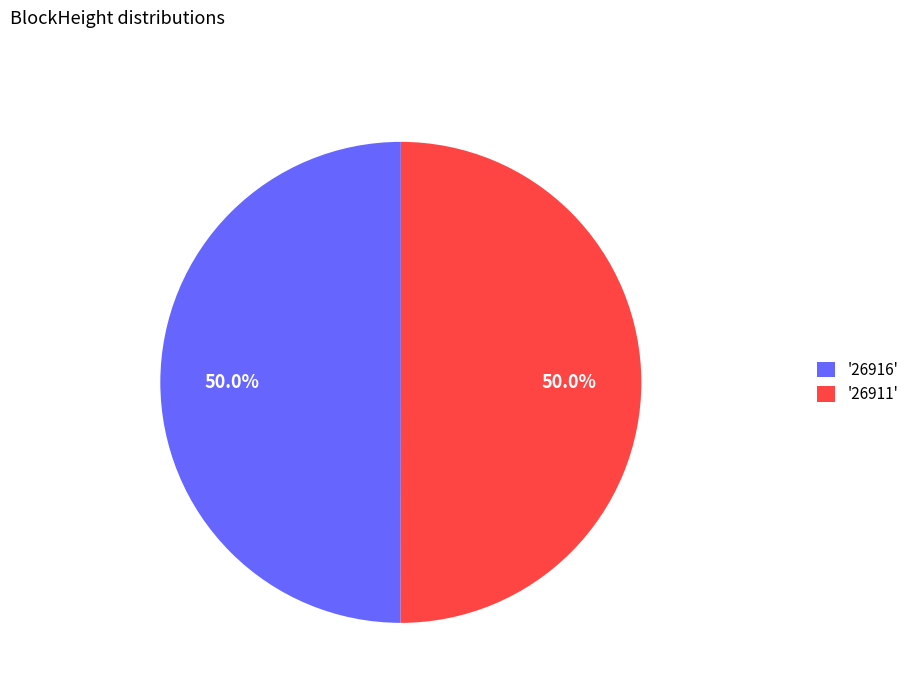

Is the sum of '26911' and '26916' greater than half?

Yes